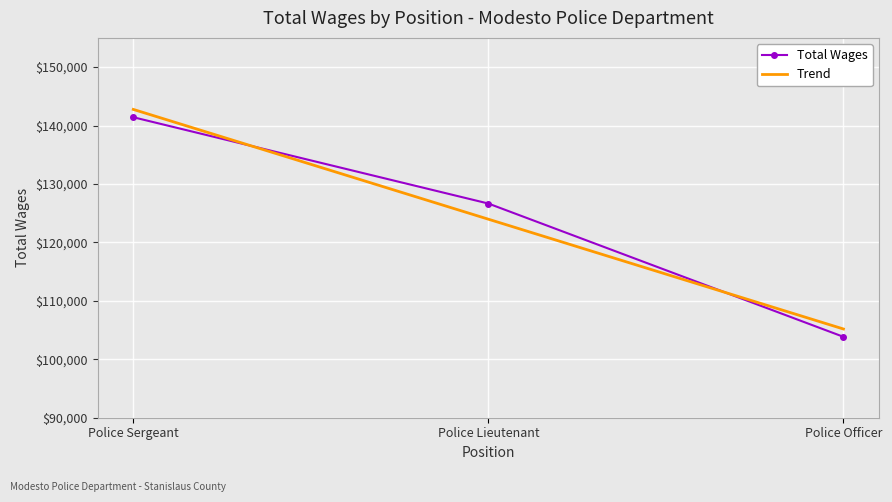

What is the difference between the Trend values at Police Officer and Police Sergeant?

37577.0